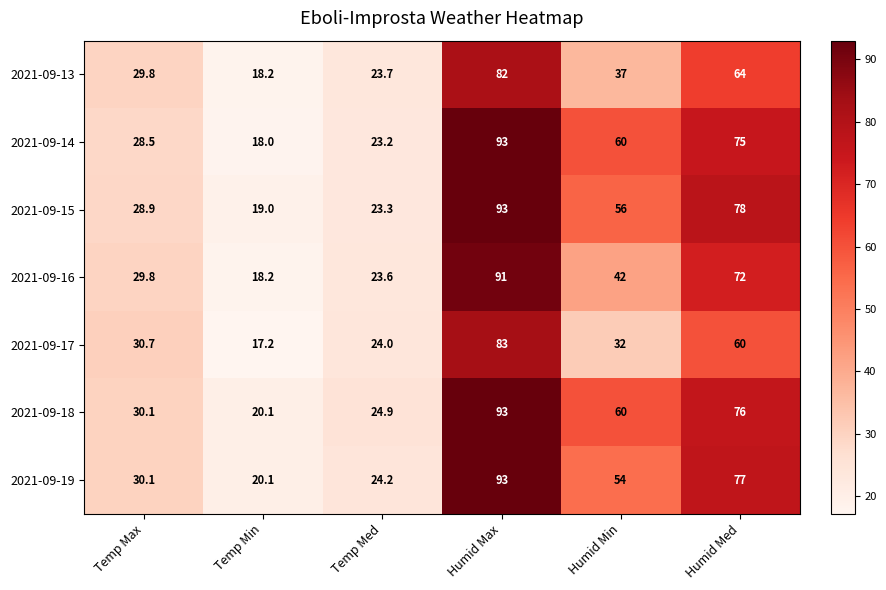

Which series has the largest total across all categories?

2021-09-18